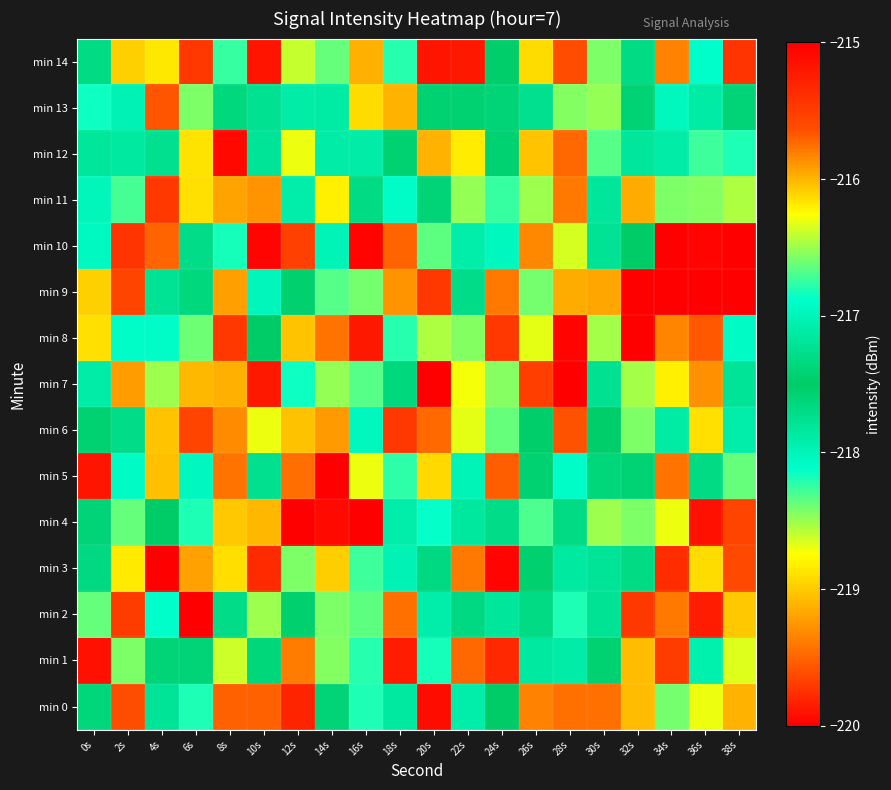

Reading left to right, list all the values displayed in this chart.

min 0: 0s=-217.4	2s=-215.6	4s=-217.8	6s=-218.2	8s=-219.5	10s=-219.5	12s=-219.8	14s=-217.4	16s=-218.2	18s=-217.9	20s=-219.9	22s=-217.1	24s=-217.5	26s=-219.4	28s=-219.4	30s=-219.4	32s=-219.1	34s=-218.4	36s=-218.7	38s=-219.1
min 1: 0s=-215.2	2s=-216.6	4s=-217.6	6s=-217.4	8s=-218.6	10s=-217.6	12s=-219.4	14s=-218.4	16s=-218.2	18s=-219.9	20s=-218.2	22s=-219.5	24s=-219.8	26s=-217.1	28s=-217.1	30s=-217.6	32s=-219.1	34s=-219.7	36s=-217.9	38s=-218.7
min 2: 0s=-216.6	2s=-215.5	4s=-216.9	6s=-214.3	8s=-217.7	10s=-216.5	12s=-217.6	14s=-218.4	16s=-218.4	18s=-219.4	20s=-217.1	22s=-217.7	24s=-217.2	26s=-217.3	28s=-218.2	30s=-217.2	32s=-219.7	34s=-219.4	36s=-219.9	38s=-219.0
min 3: 0s=-217.3	2s=-216.2	4s=-214.5	6s=-215.9	8s=-216.1	10s=-215.4	12s=-216.6	14s=-216.1	16s=-218.3	18s=-217.0	20s=-217.7	22s=-219.4	24s=-220.0	26s=-217.5	28s=-217.9	30s=-217.8	32s=-217.7	34s=-219.8	36s=-218.9	38s=-219.6
min 4: 0s=-217.4	2s=-216.6	4s=-217.5	6s=-216.8	8s=-216.1	10s=-216.0	12s=-214.8	14s=-215.1	16s=-214.3	18s=-217.1	20s=-218.1	22s=-217.9	24s=-217.7	26s=-218.3	28s=-217.7	30s=-218.5	32s=-218.4	34s=-218.7	36s=-219.9	38s=-219.7
min 5: 0s=-219.9	2s=-218.1	4s=-219.0	6s=-217.0	8s=-215.8	10s=-217.7	12s=-215.8	14s=-214.7	16s=-216.3	18s=-216.8	20s=-216.1	22s=-218.0	24s=-215.7	26s=-217.6	28s=-218.1	30s=-217.4	32s=-217.6	34s=-219.4	36s=-217.3	38s=-218.4
min 6: 0s=-217.6	2s=-217.3	4s=-219.0	6s=-219.7	8s=-219.3	10s=-218.7	12s=-216.0	14s=-215.9	16s=-217.0	18s=-215.5	20s=-215.7	22s=-216.3	24s=-216.6	26s=-217.5	28s=-215.7	30s=-217.5	32s=-218.4	34s=-217.9	36s=-218.9	38s=-217.1
min 7: 0s=-217.1	2s=-219.2	4s=-218.5	6s=-219.1	8s=-219.1	10s=-219.9	12s=-218.2	14s=-218.5	16s=-218.3	18s=-217.7	20s=-214.3	22s=-216.3	24s=-216.6	26s=-215.5	28s=-214.0	30s=-217.8	32s=-216.5	34s=-216.2	36s=-219.3	38s=-217.8
min 8: 0s=-218.9	2s=-218.1	4s=-218.1	6s=-218.4	8s=-219.7	10s=-217.5	12s=-219.0	14s=-219.4	16s=-219.9	18s=-218.2	20s=-216.5	22s=-218.4	24s=-215.5	26s=-216.3	28s=-215.1	30s=-216.5	32s=-214.9	34s=-215.8	36s=-215.7	38s=-218.1
min 9: 0s=-219.0	2s=-219.7	4s=-217.2	6s=-217.4	8s=-219.2	10s=-218.0	12s=-217.5	14s=-218.3	16s=-218.4	18s=-219.3	20s=-219.7	22s=-217.3	24s=-215.8	26s=-216.6	28s=-216.0	30s=-215.9	32s=-214.8	34s=-214.3	36s=-214.3	38s=-214.7
min 10: 0s=-218.1	2s=-219.7	4s=-219.5	6s=-217.3	8s=-218.2	10s=-220.0	12s=-219.7	14s=-218.0	16s=-220.0	18s=-219.5	20s=-218.3	22s=-217.9	24s=-218.0	26s=-219.3	28s=-216.4	30s=-217.8	32s=-217.5	34s=-214.8	36s=-215.0	38s=-214.4
min 11: 0s=-218.0	2s=-218.3	4s=-219.7	6s=-218.9	8s=-219.2	10s=-219.3	12s=-217.1	14s=-218.8	16s=-217.3	18s=-218.1	20s=-217.6	22s=-218.5	24s=-218.3	26s=-218.5	28s=-219.4	30s=-217.8	32s=-219.1	34s=-218.4	36s=-216.6	38s=-216.5
min 12: 0s=-217.2	2s=-217.1	4s=-217.2	6s=-218.9	8s=-219.9	10s=-217.2	12s=-218.7	14s=-217.1	16s=-217.1	18s=-217.4	20s=-219.1	22s=-218.8	24s=-217.4	26s=-219.0	28s=-219.5	30s=-218.3	32s=-217.2	34s=-217.9	36s=-218.3	38s=-218.2
min 13: 0s=-218.1	2s=-217.0	4s=-219.6	6s=-218.4	8s=-217.4	10s=-217.8	12s=-217.9	14s=-217.9	16s=-218.9	18s=-219.1	20s=-217.6	22s=-217.6	24s=-217.4	26s=-217.3	28s=-218.5	30s=-218.5	32s=-217.6	34s=-218.0	36s=-217.9	38s=-217.6
min 14: 0s=-217.3	2s=-219.0	4s=-218.9	6s=-219.7	8s=-218.3	10s=-219.9	12s=-218.6	14s=-218.4	16s=-219.1	18s=-218.2	20s=-219.9	22s=-219.9	24s=-217.5	26s=-218.9	28s=-219.6	30s=-218.4	32s=-217.7	34s=-219.3	36s=-218.1	38s=-219.7